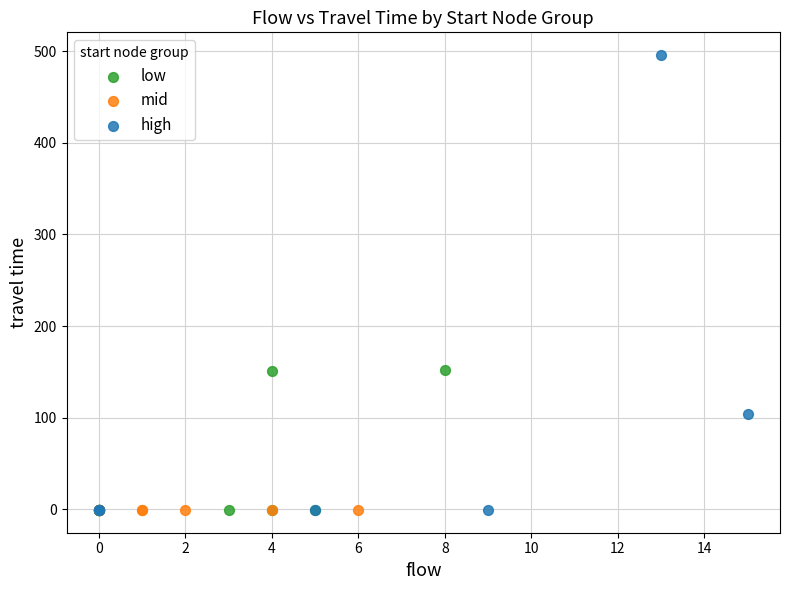

Which series reaches the maximum Y coordinate?

high